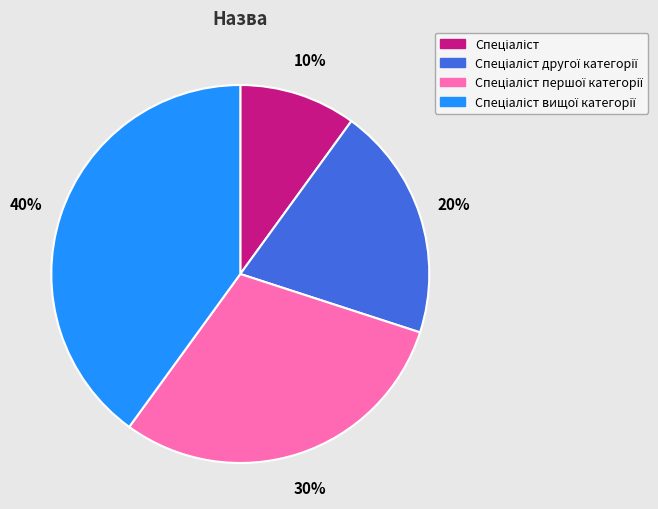

Is there a majority slice in this chart?

No